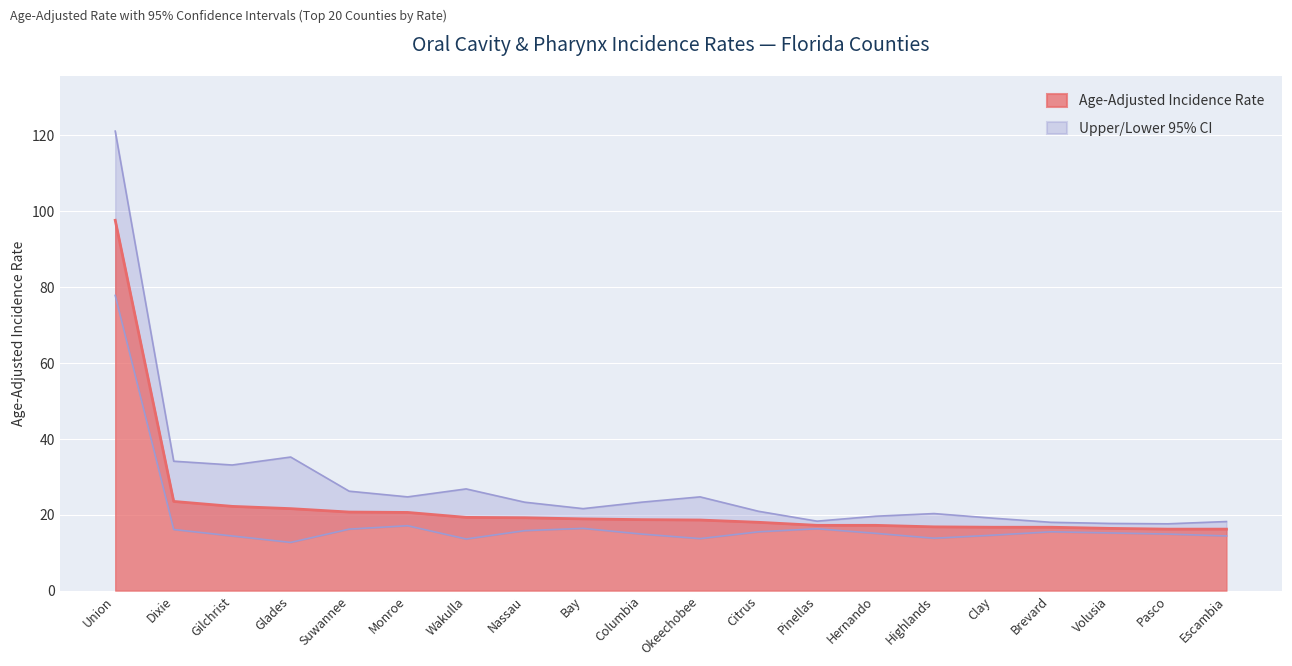

Reading left to right, list all the values displayed in this chart.

Age-Adjusted Rate: 97.6	23.5	22.2	21.6	20.7	20.6	19.3	19.2	18.9	18.7	18.6	18.0	17.2	17.2	16.8	16.7	16.7	16.4	16.2	16.2
Upper 95% CI: 121.1	34.1	33.1	35.2	26.2	24.7	26.8	23.3	21.6	23.3	24.7	20.9	18.3	19.6	20.3	19.1	18.0	17.7	17.6	18.2
Lower 95% CI: 77.8	16.1	14.4	12.7	16.2	17.1	13.6	15.8	16.4	14.9	13.7	15.5	16.3	15.1	13.8	14.6	15.5	15.2	14.9	14.4